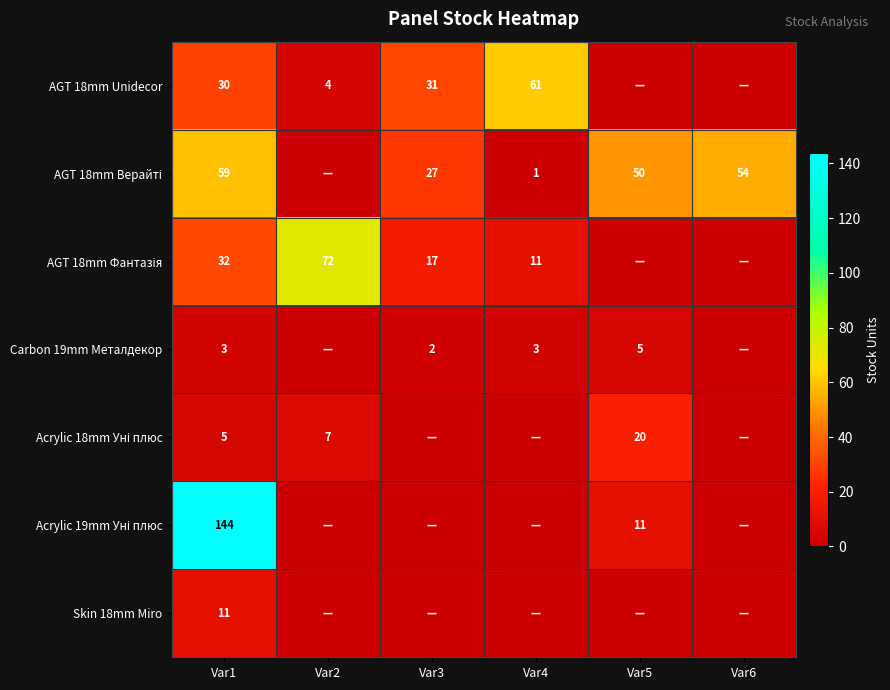

Is it true that AGT 18mm Unidecor equals 89 at Var4?

False